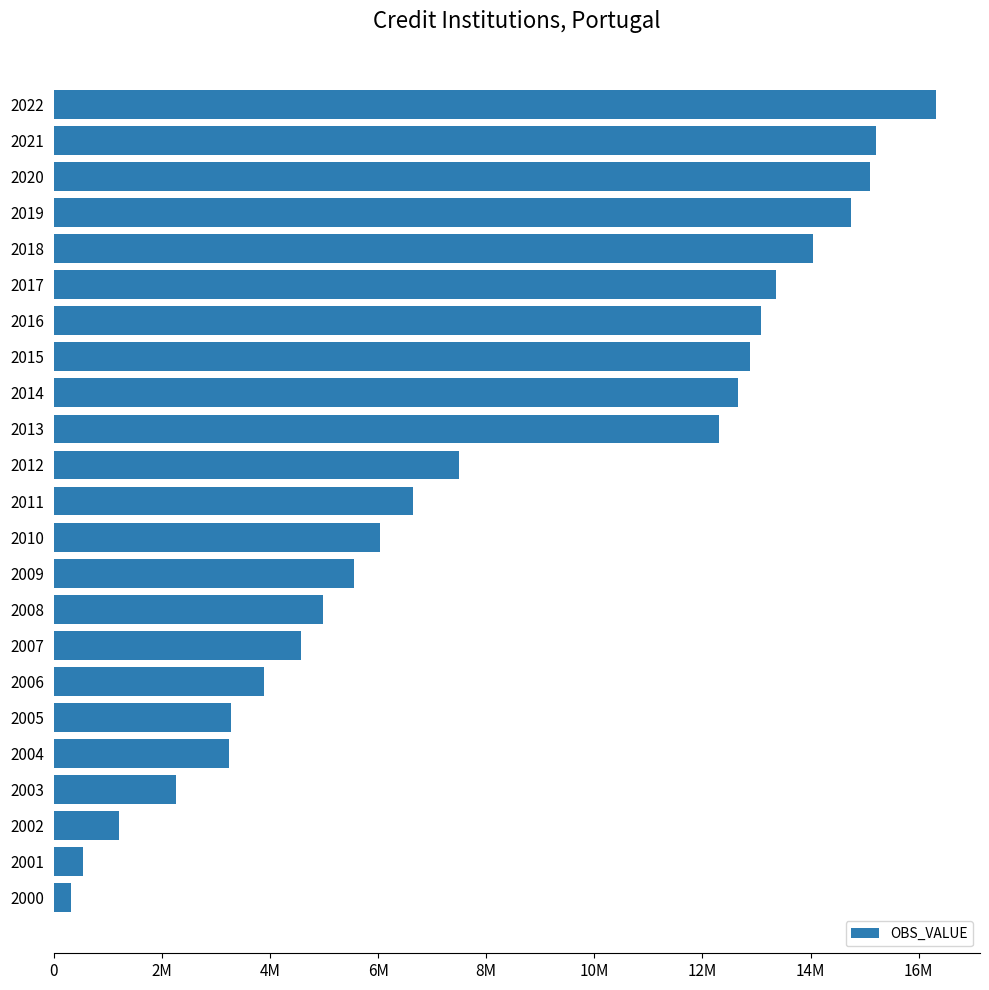

Where does the data first go above 6655180?

2012